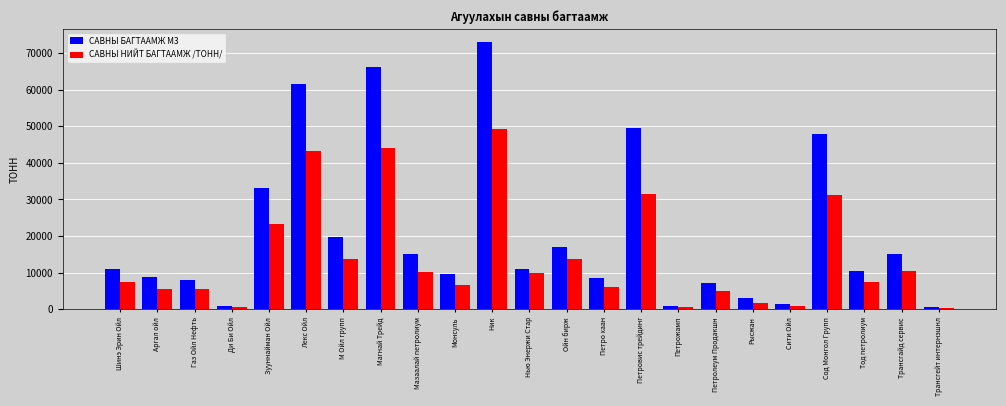

At which category is the sum across all series the highest?

Ник